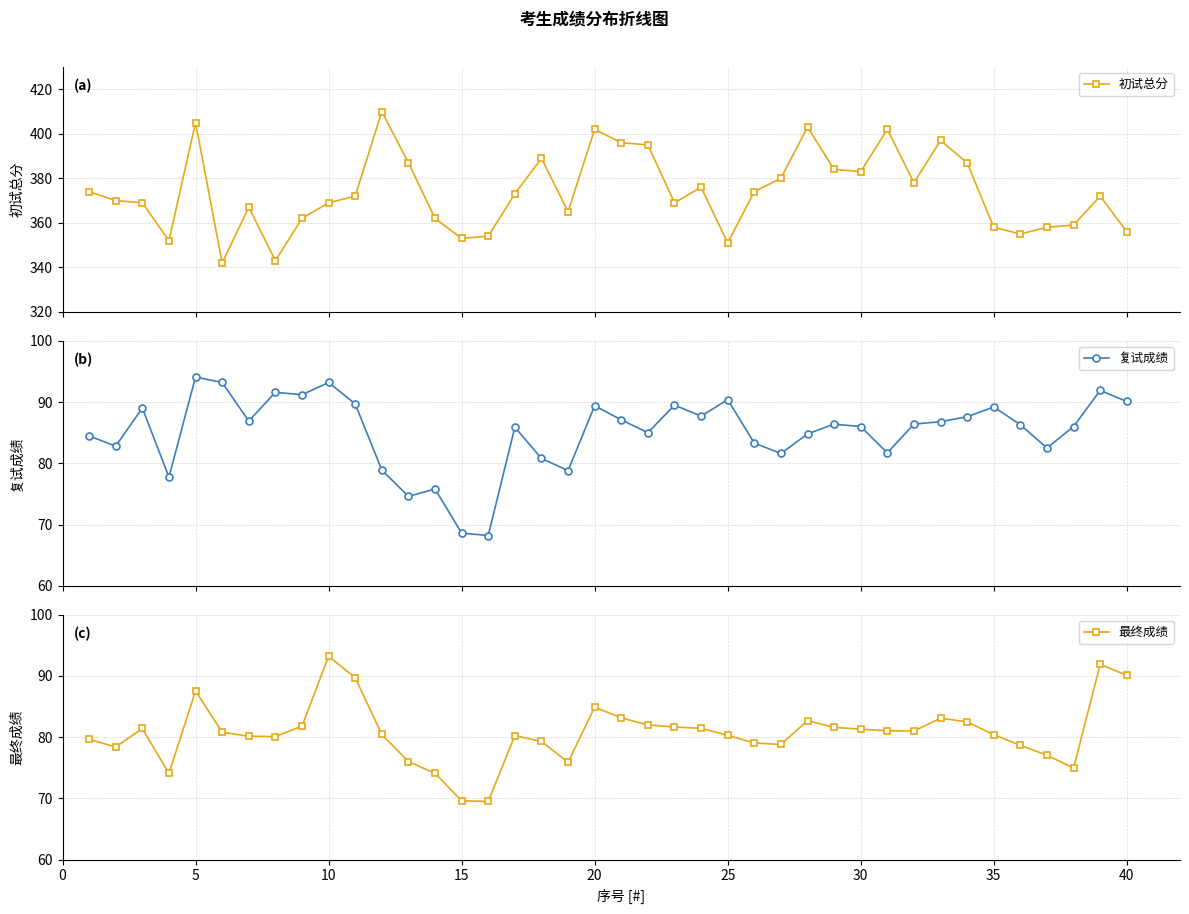

What is the maximum value for 最终成绩?

93.2